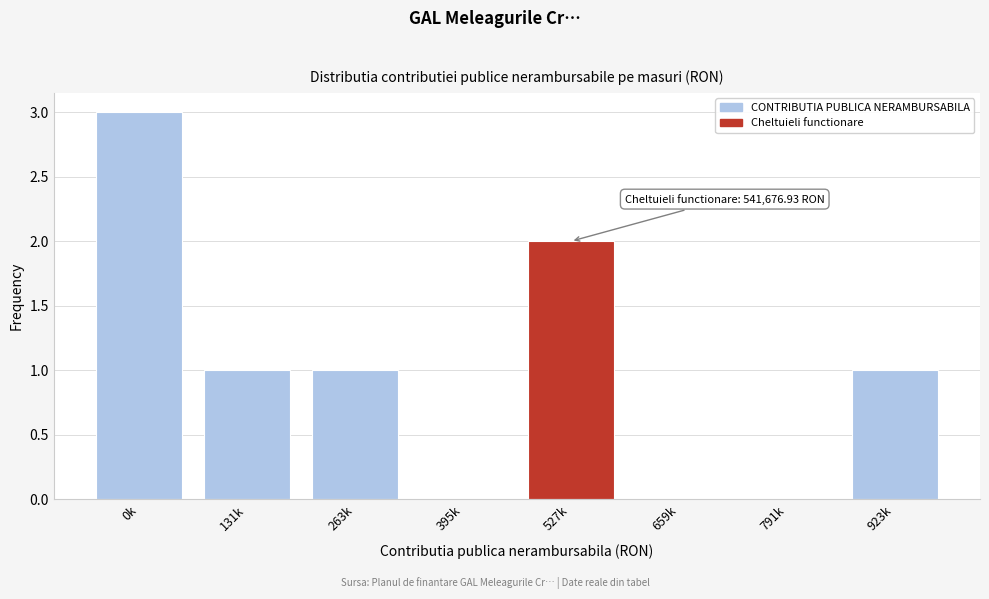

Reading left to right, extract all data points from this chart.

0k=3	131k=1	263k=1	395k=0	527k=2	659k=0	791k=0	923k=1